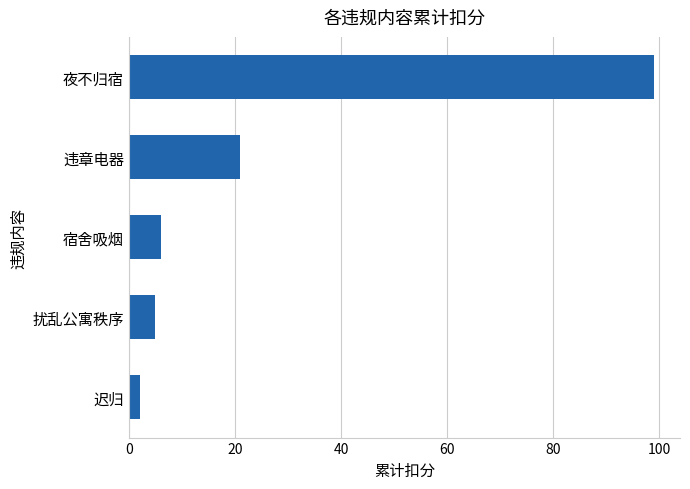

At which label is the value closest to 50?

违章电器